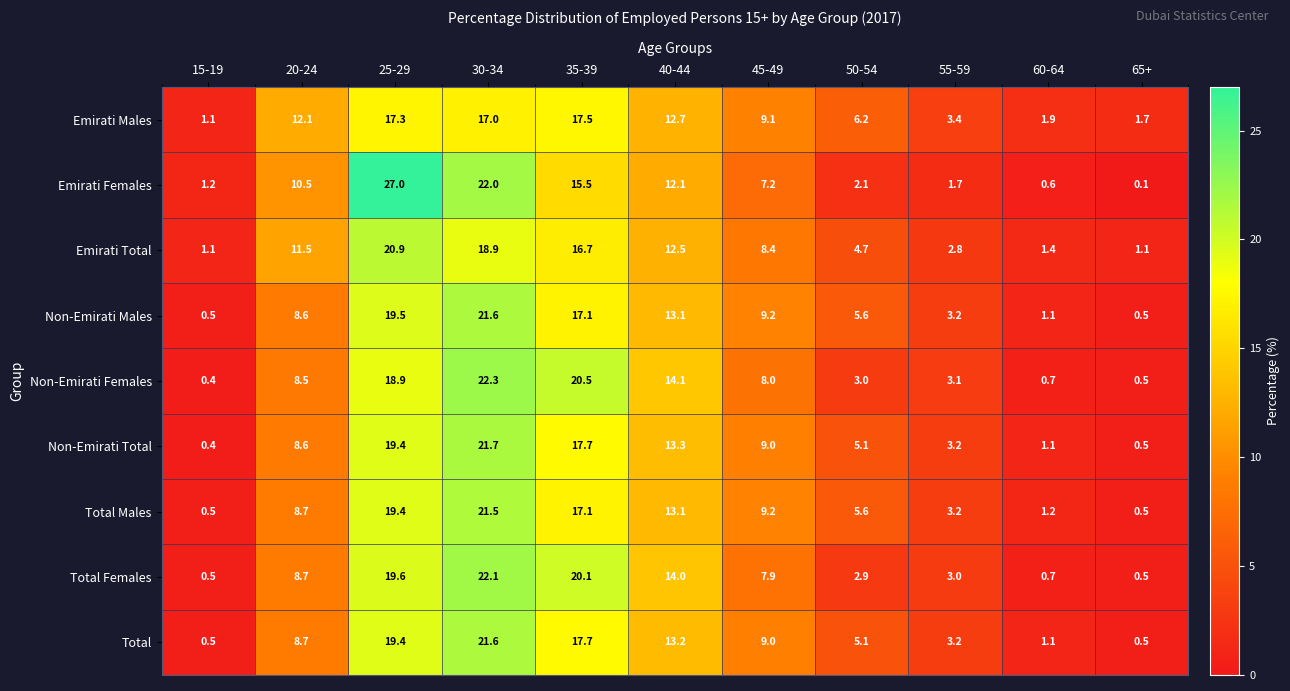

The Non-Emirati Total series shows 13.9 at 45-49. True or false?

False